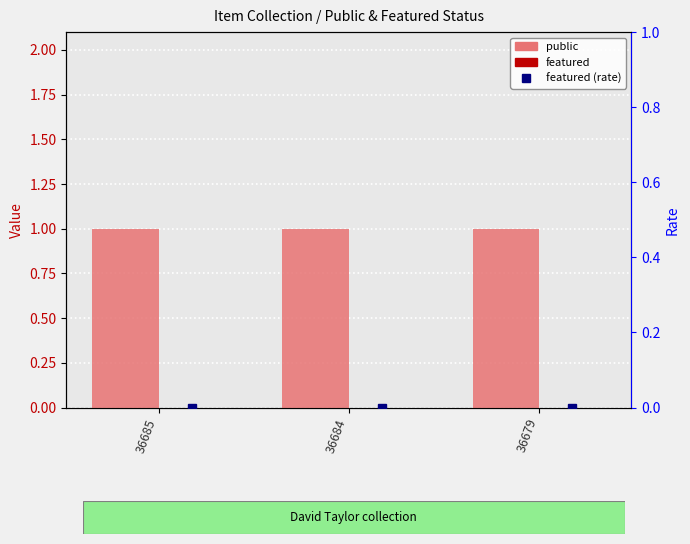

At which label does featured reach its minimum?

36685